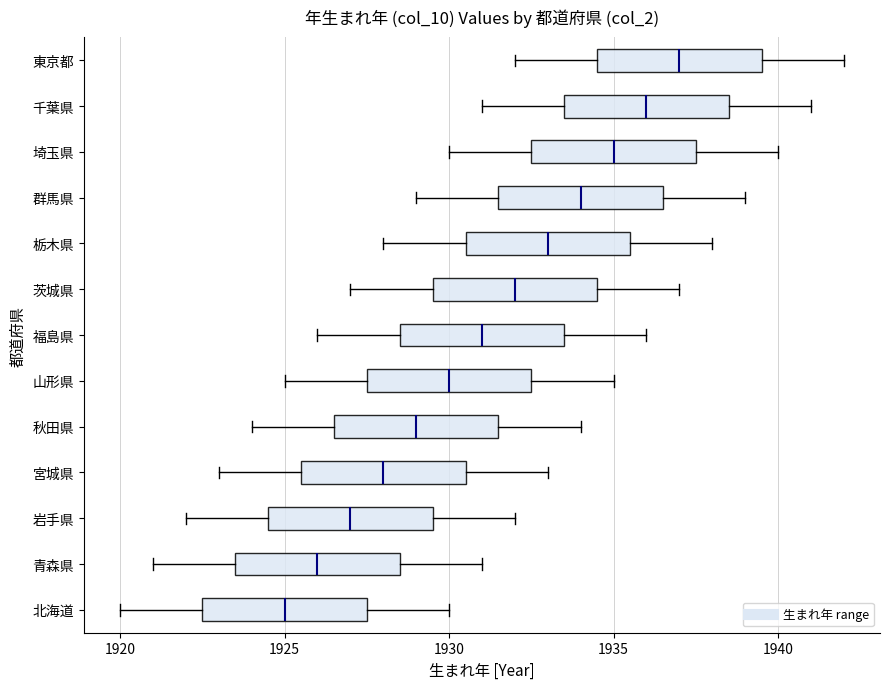

Where does the left whisker of the box for 宮城県 end on the x-axis? The values are not printed on the chart, so give them approximately, as read against the axis.

1923.0